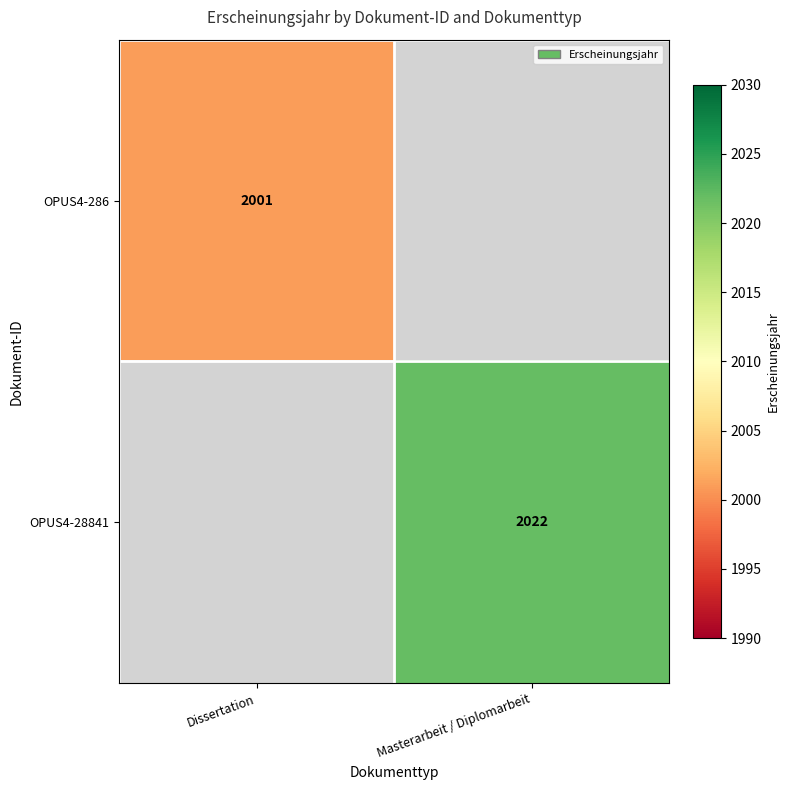

The OPUS4-28841 series shows 857 at Masterarbeit / Diplomarbeit. True or false?

False